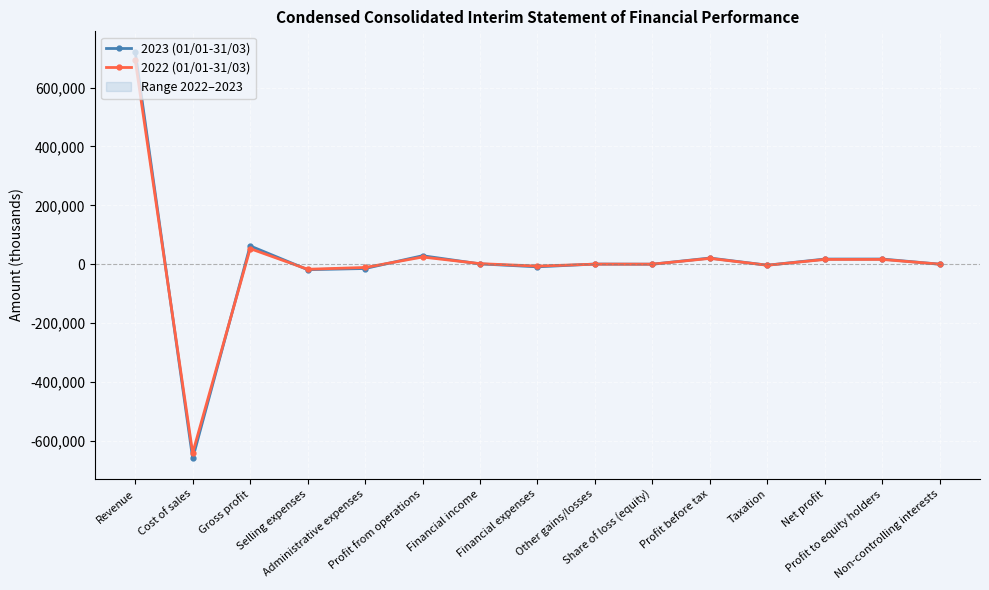

True or false: 2022 (01/01-31/03) and 2023 (01/01-31/03) cross at least once.

True